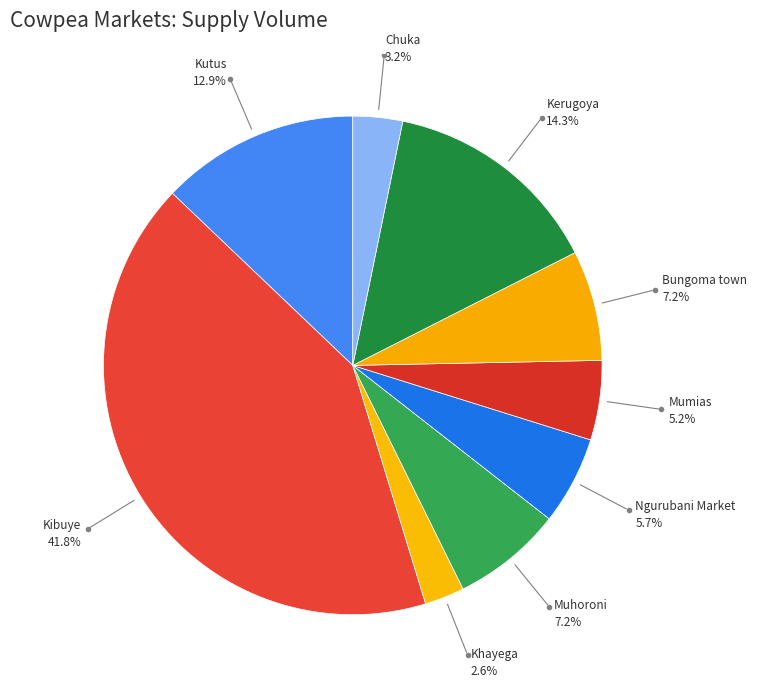

Does Ngurubani Market represent more than half of the total?

No